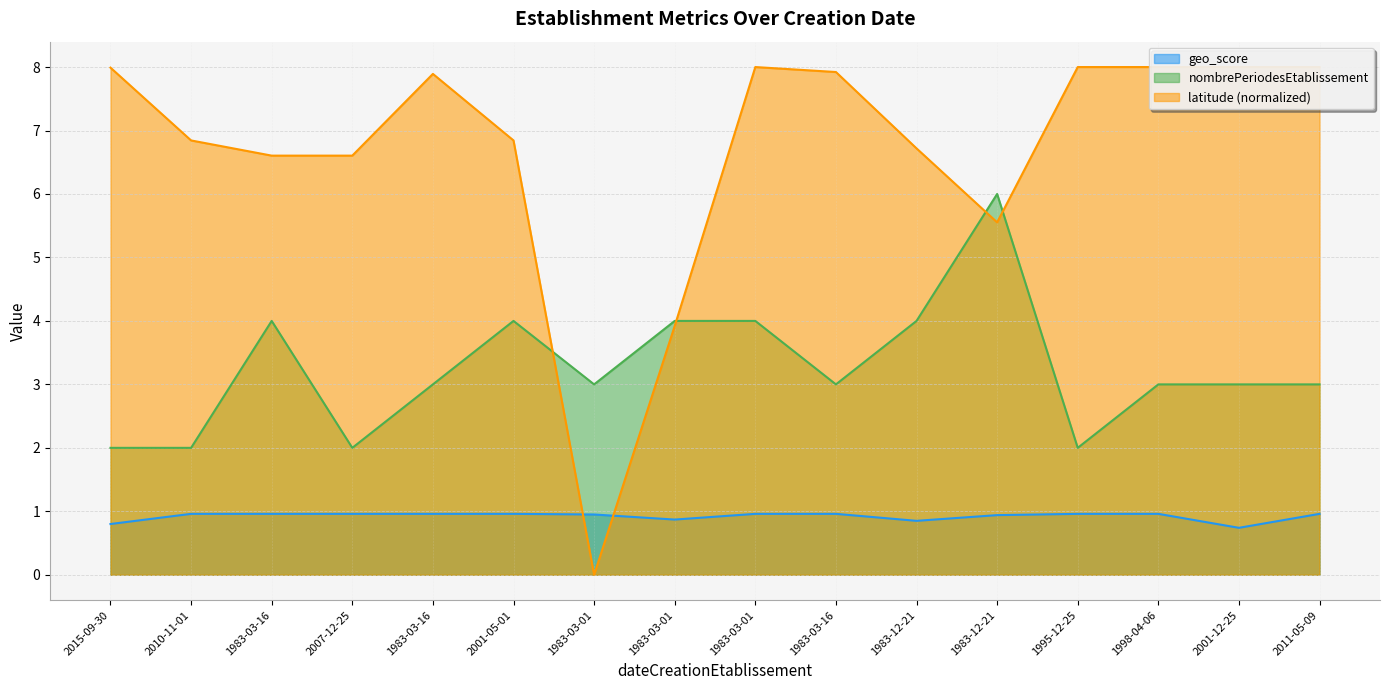

Is the value of geo_score at 1995-12-25 greater than the value of latitude at 1995-12-25?

No